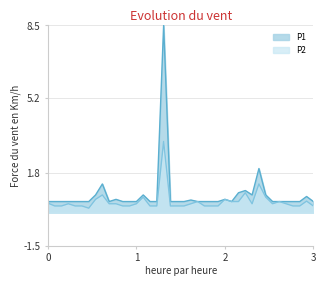

At how many categories does at least one series exceed 3?

1